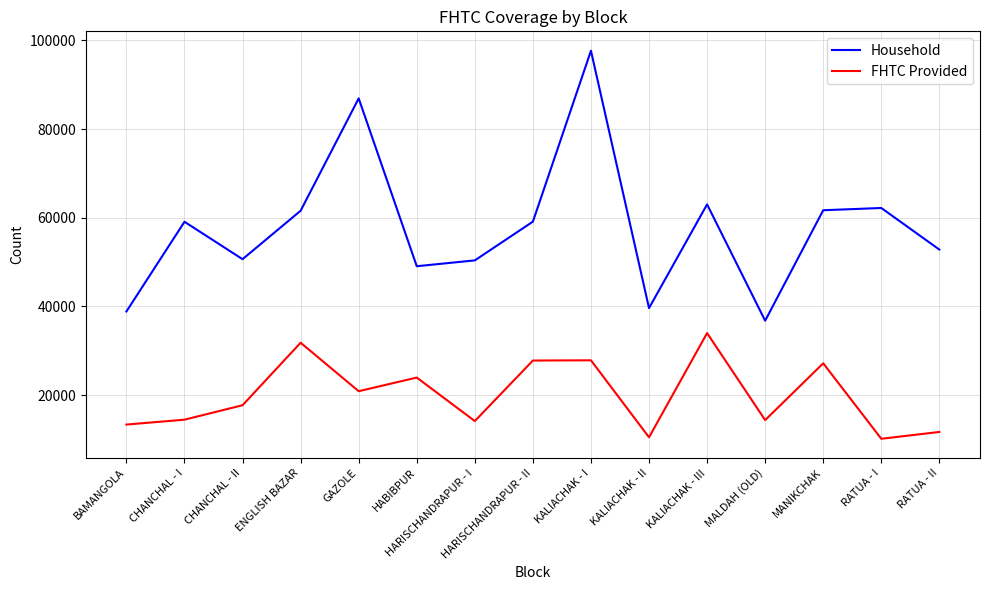

How many interior local valleys does the FHTC Provided series have?

5